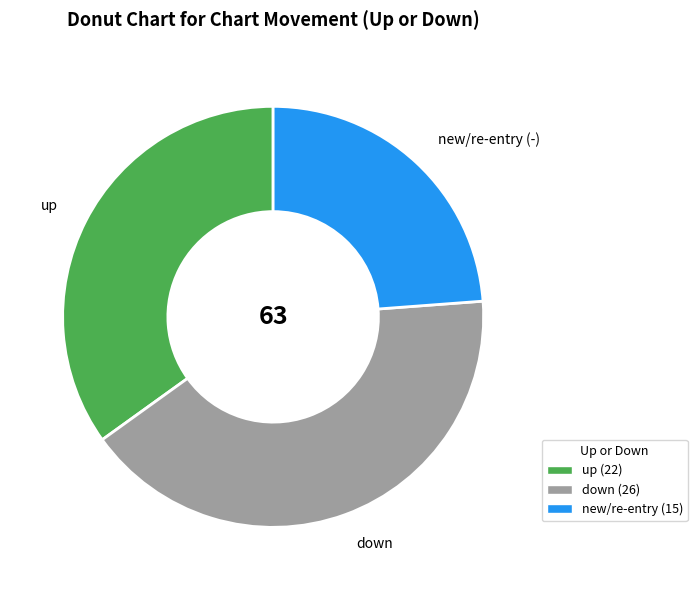

Is there a majority slice in this chart?

No